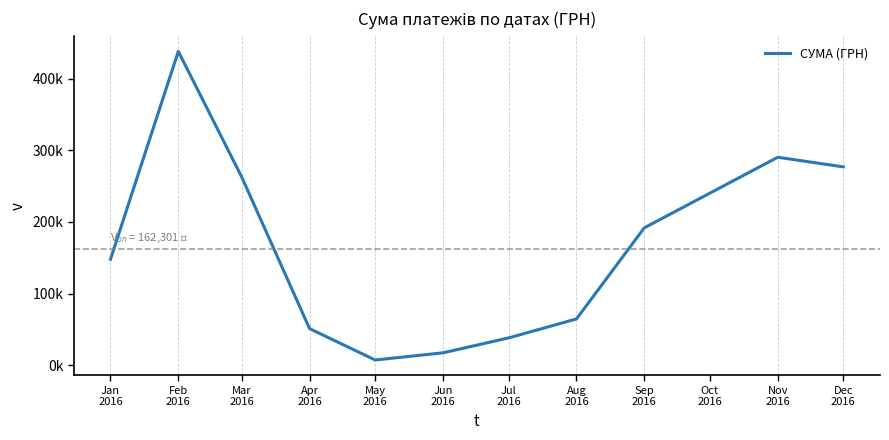

What is the minimum value shown in the chart?

7139.4